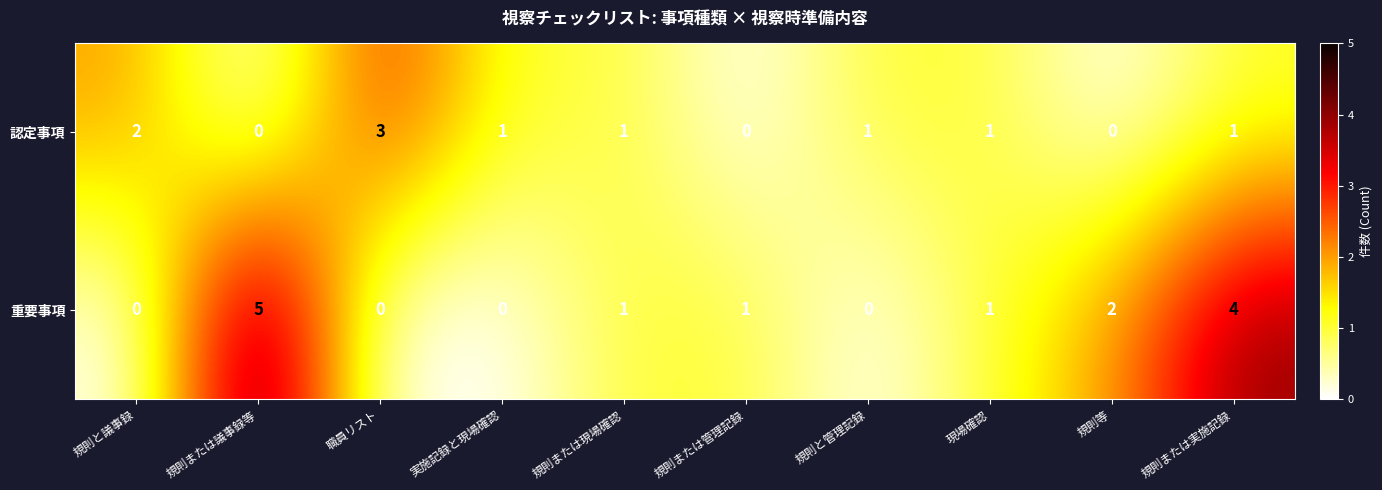

What is the difference between the maximum and minimum values in the 重要事項 series?

5